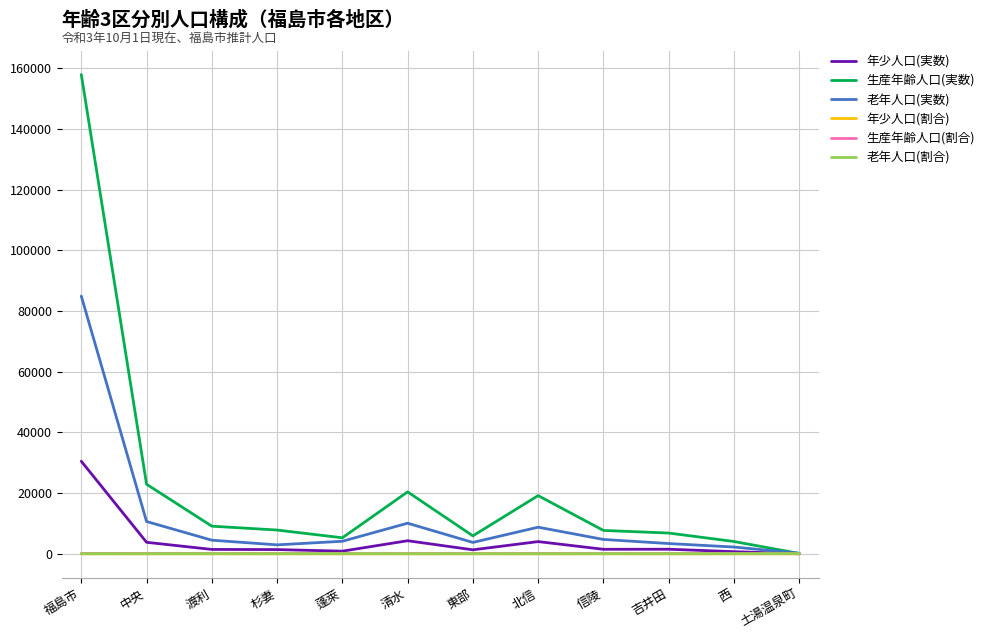

Is this an area chart (filled region under the line)?

No